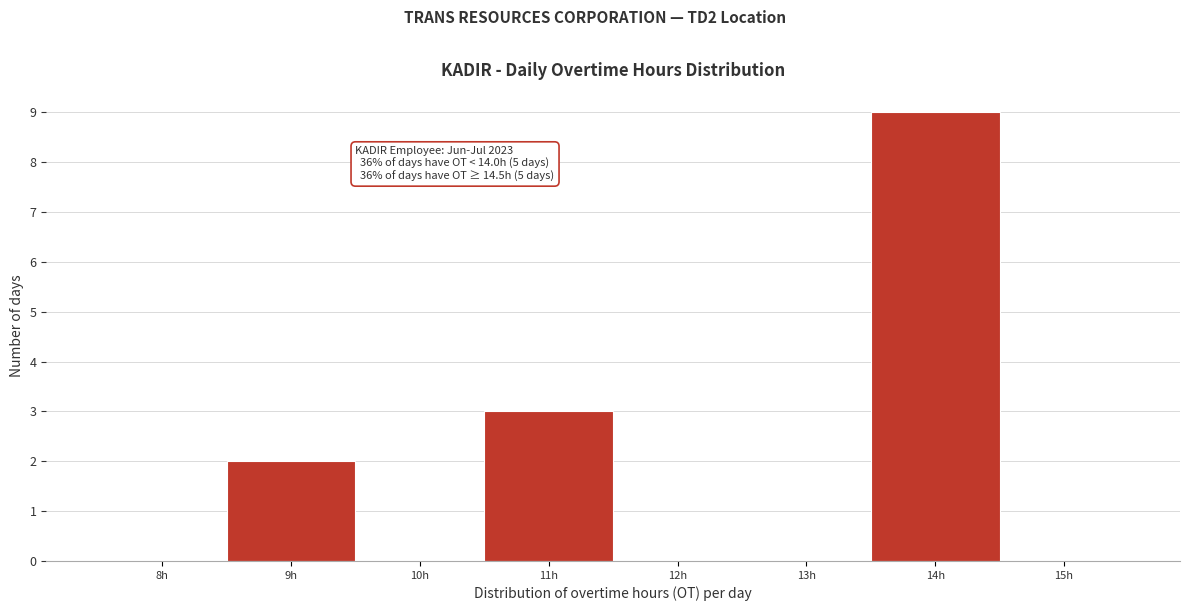

Reading left to right, extract all data points from this chart.

8h=0	9h=2	10h=0	11h=3	12h=0	13h=0	14h=9	15h=0